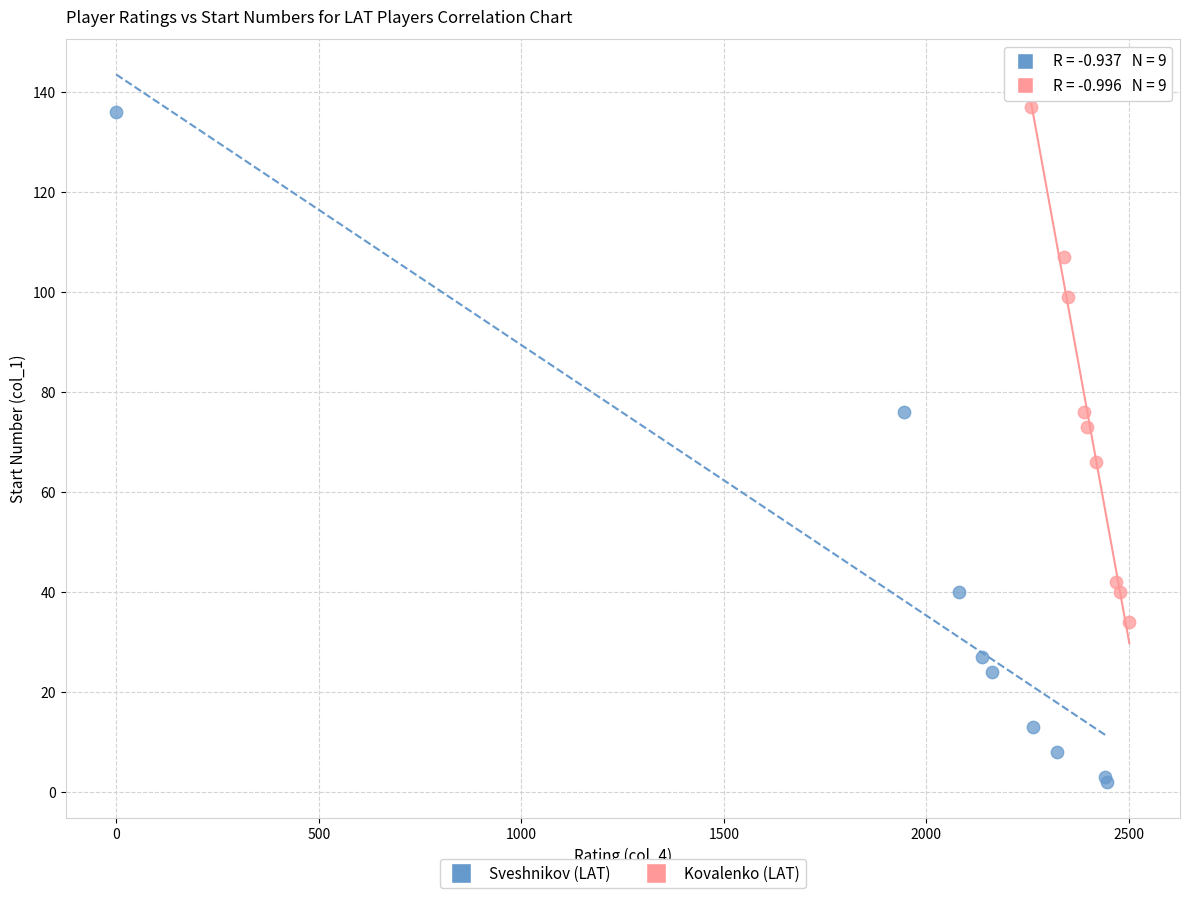

Which series reaches the minimum Y coordinate?

Sveshnikov (LAT)